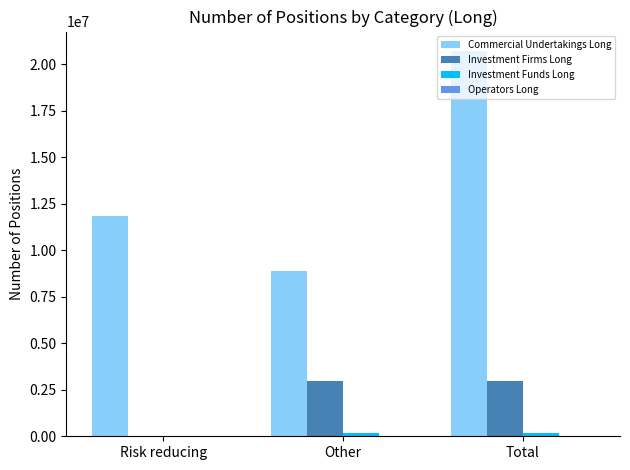

Count the number of data series in this chart.

3